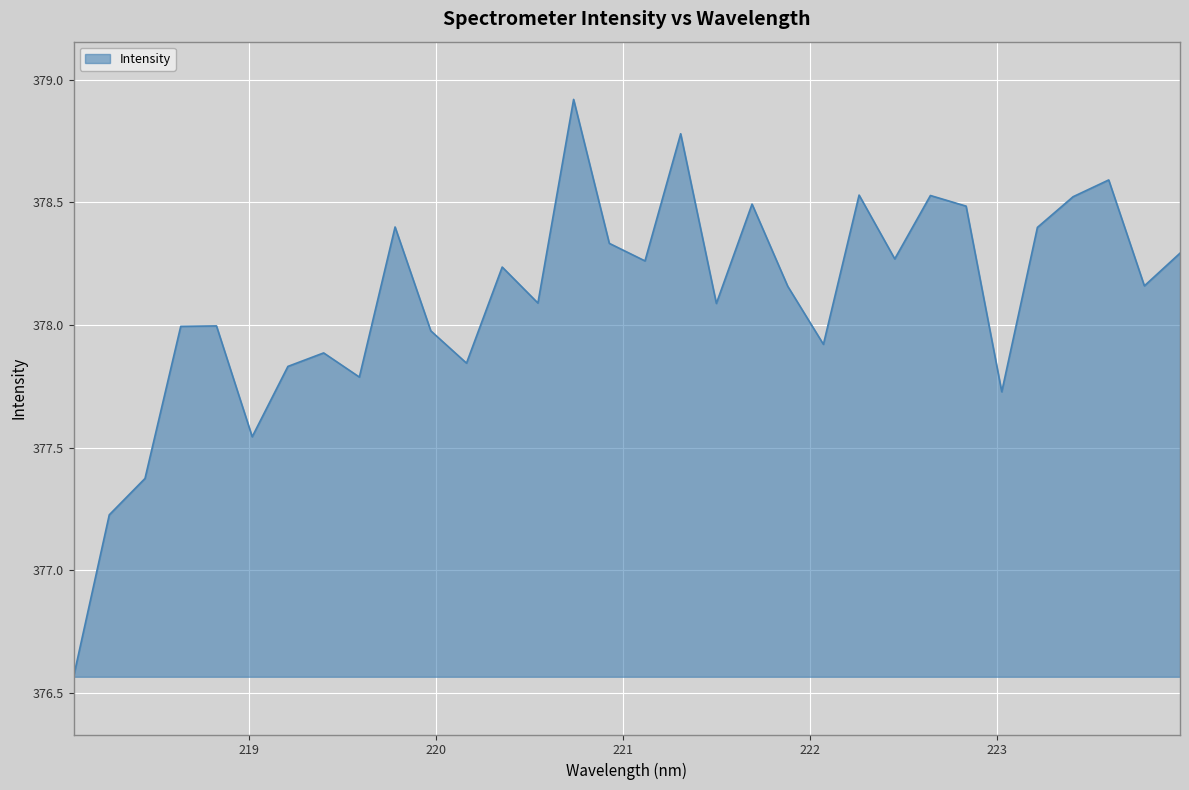

What is the maximum value shown in the chart?

378.9